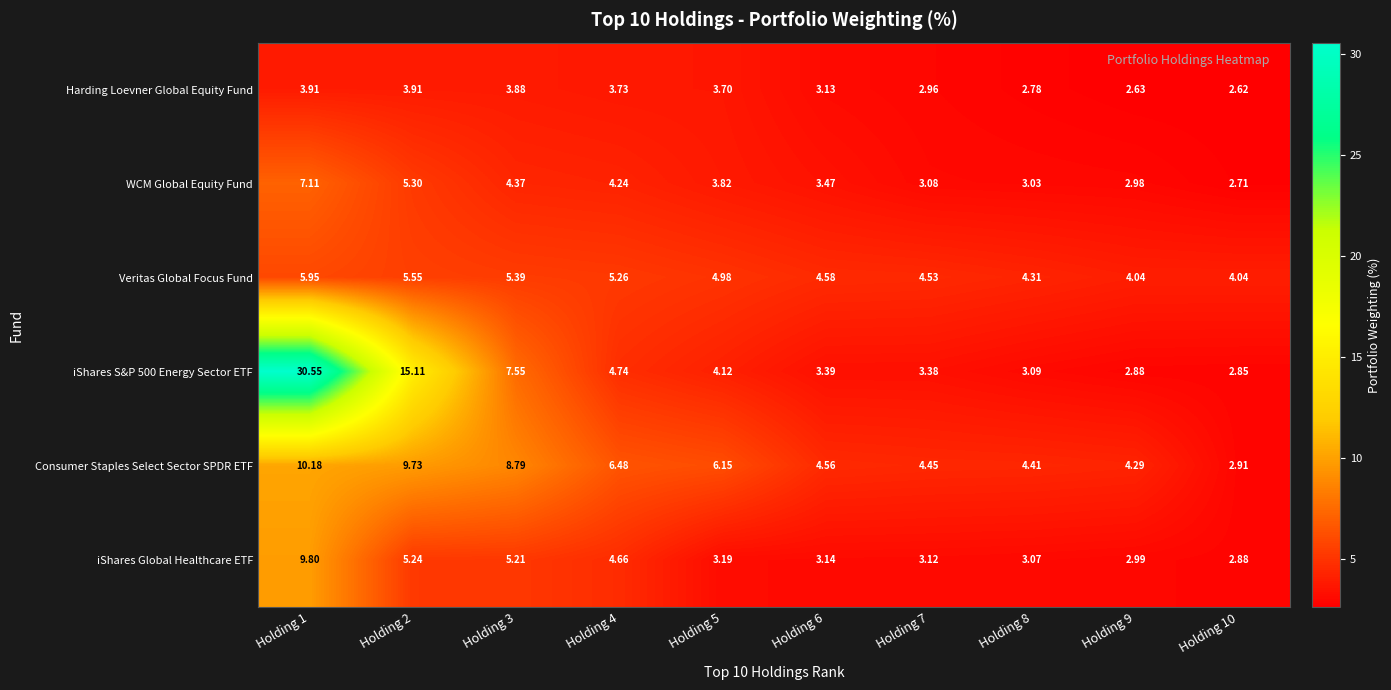

Between Holding 2 and Holding 6, which series saw the biggest shift?

iShares S&P 500 Energy Sector ETF